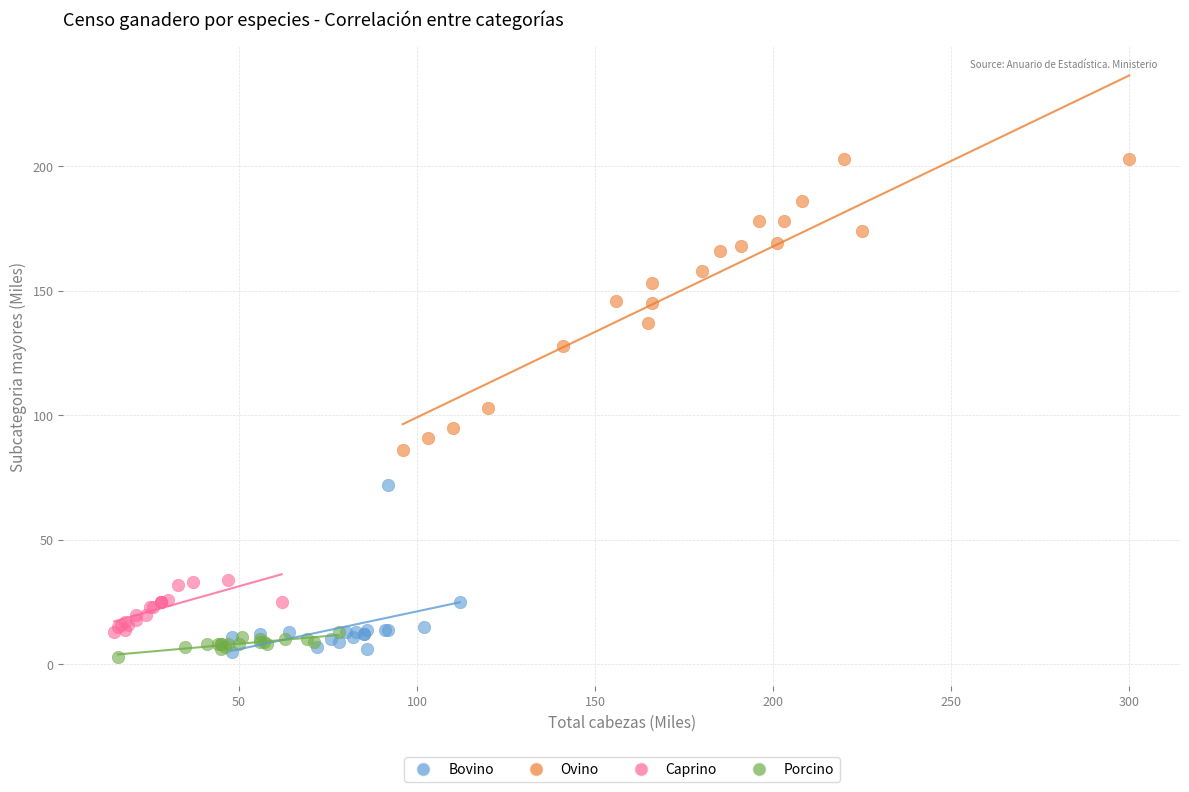

Which series contains the highest Y value?

Ovino